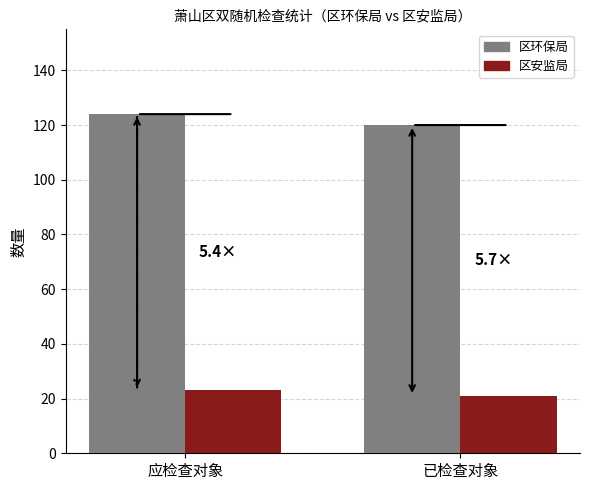

What is the sum of all 区安监局 values?

44